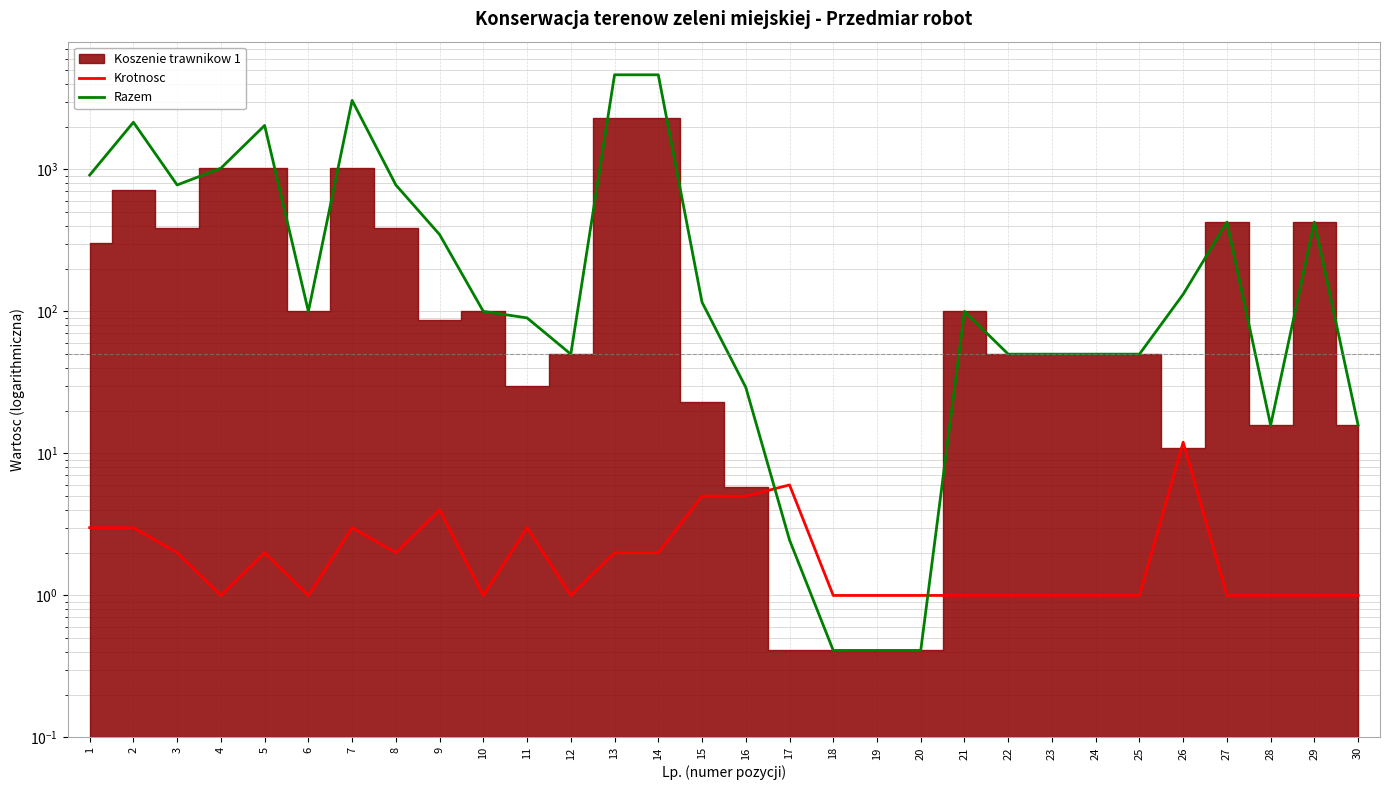

Reading left to right, transcribe all the data shown in this chart.

Krotnosc: 1=3.0	2=3.0	3=2.0	4=1.0	5=2.0	6=1.0	7=3.0	8=2.0	9=4.0	10=1.0	11=3.0	12=1.0	13=2.0	14=2.0	15=5.0	16=5.0	17=6.0	18=1.0	19=1.0	20=1.0	21=1.0	22=1.0	23=1.0	24=1.0	25=1.0	26=12.0	27=1.0	28=1.0	29=1.0	30=1.0
Razem: 1=911.7	2=2146.0	3=776.5	4=1019.2	5=2038.4	6=100.0	7=3057.7	8=776.5	9=347.6	10=100.0	11=90.0	12=50.0	13=4633.0	14=4633.0	15=116.0	16=29.2	17=2.5	18=0.4	19=0.4	20=0.4	21=100.0	22=50.0	23=50.0	24=50.0	25=50.0	26=132.0	27=425.0	28=15.8	29=425.0	30=15.8